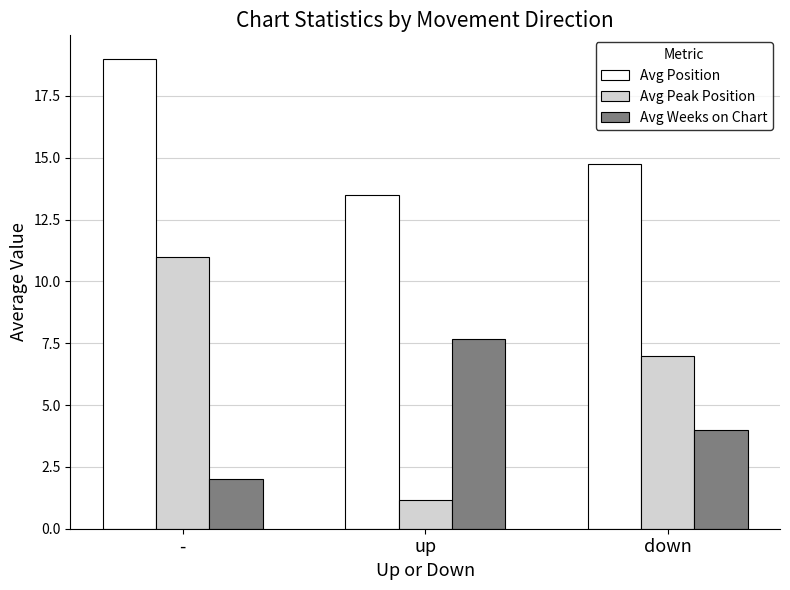

What are all the series names shown in the legend?

Avg Position, Avg Peak Position, Avg Weeks on Chart